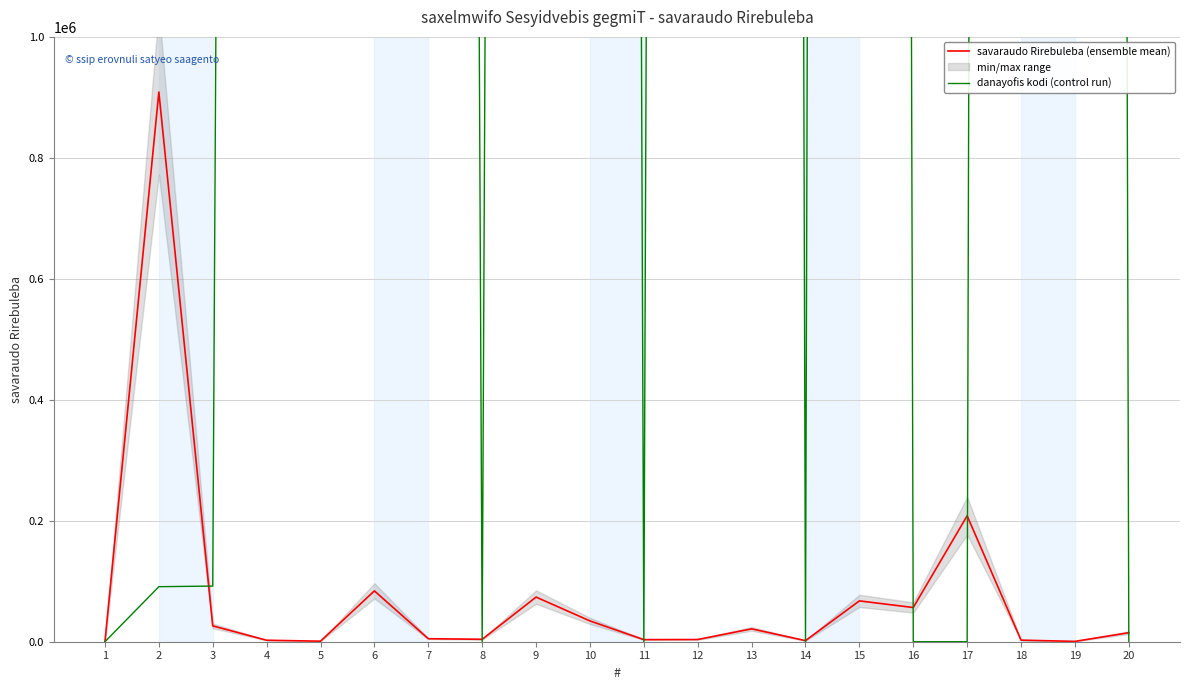

The value of danayofis kodi (control run) at 18 is 31300000.0. True or false?

True